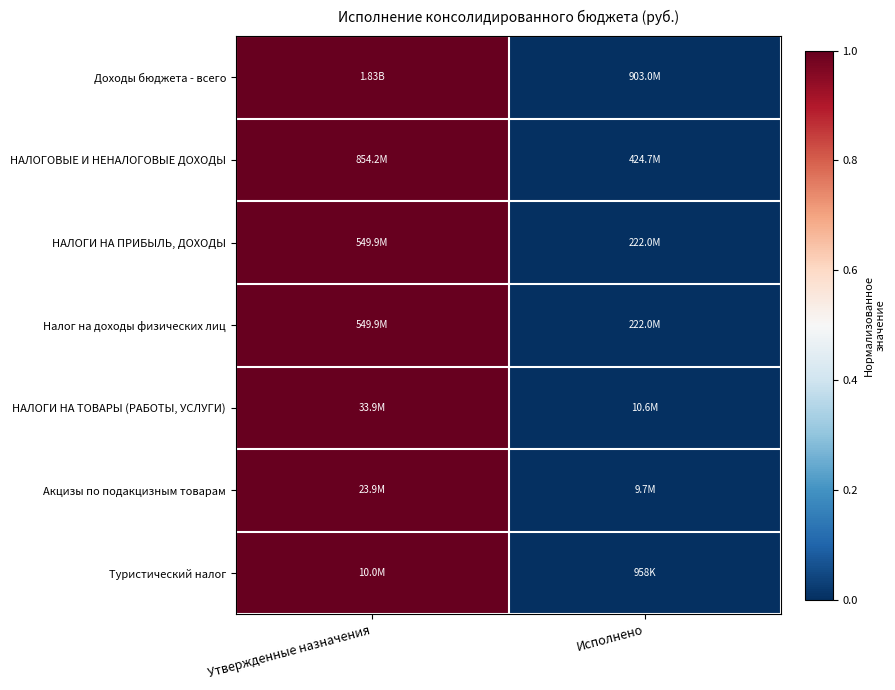

Which series has the widest spread of values?

Доходы бюджета - всего